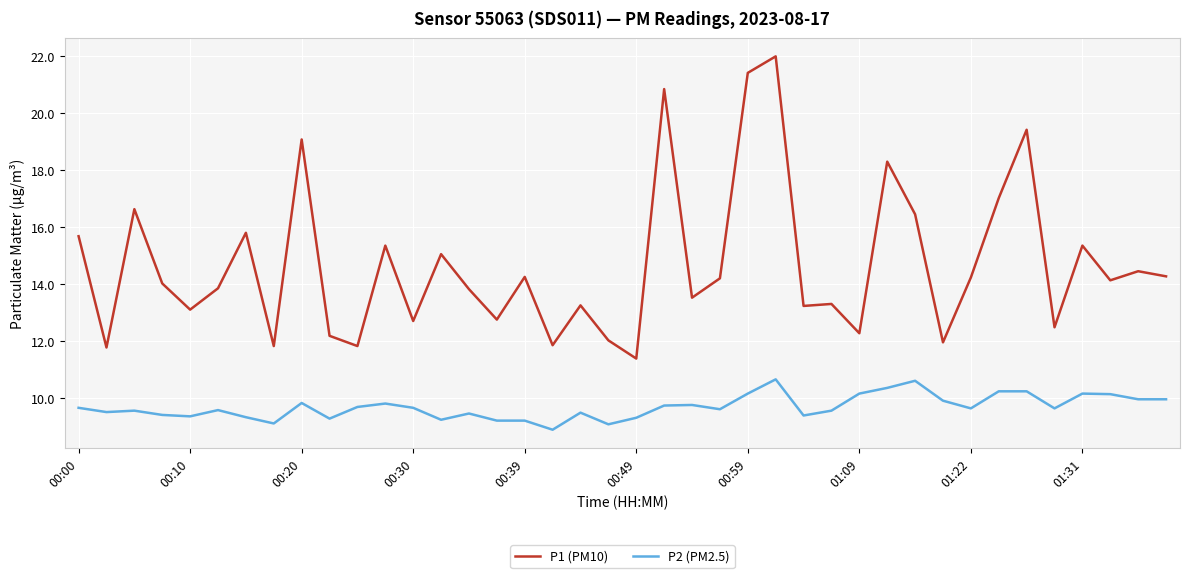

True or false: P2 (PM2.5) and P1 (PM10) intersect in this chart.

False